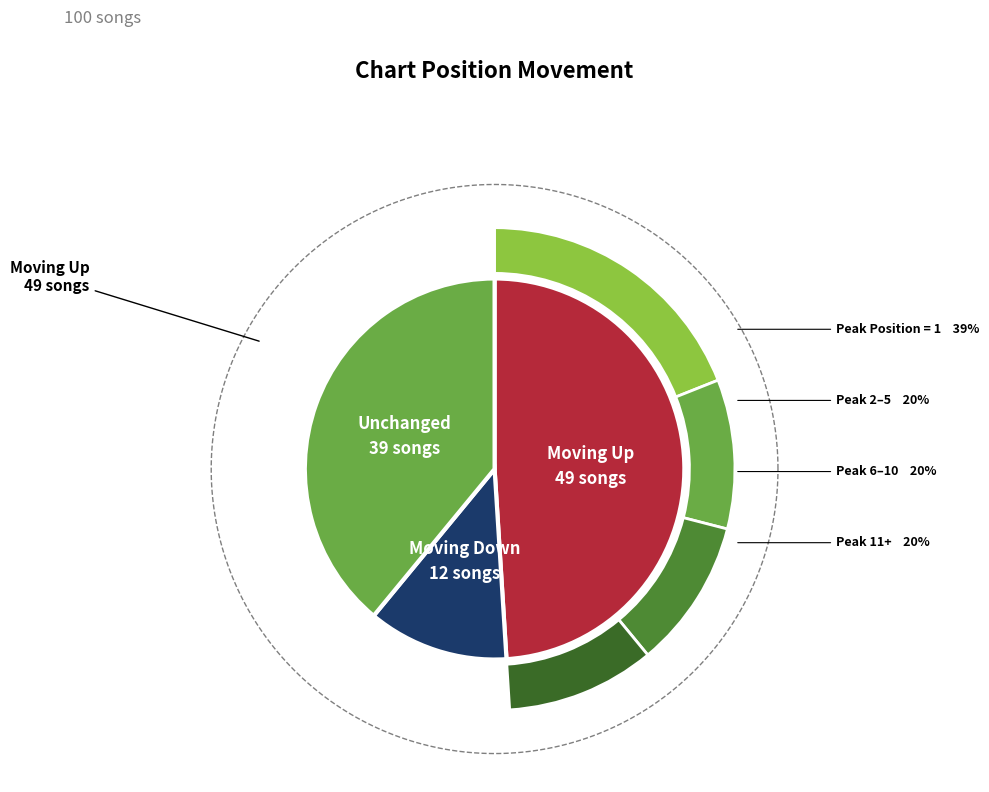

Is there any slice that represents more than half of the pie?

No